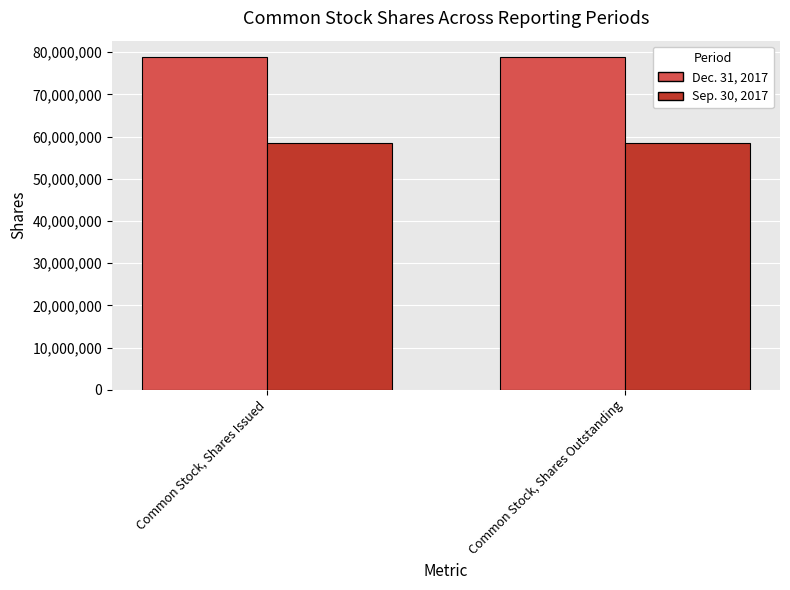

What are all the series names shown in the legend?

Dec. 31, 2017, Sep. 30, 2017